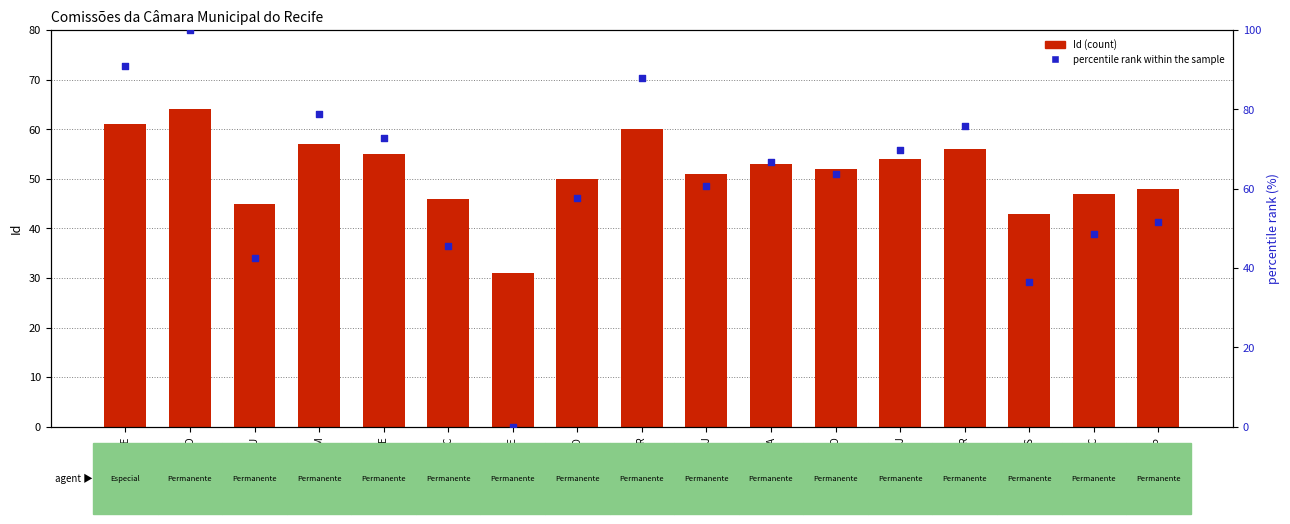

At which category is the sum across all series the highest?

CDDPD